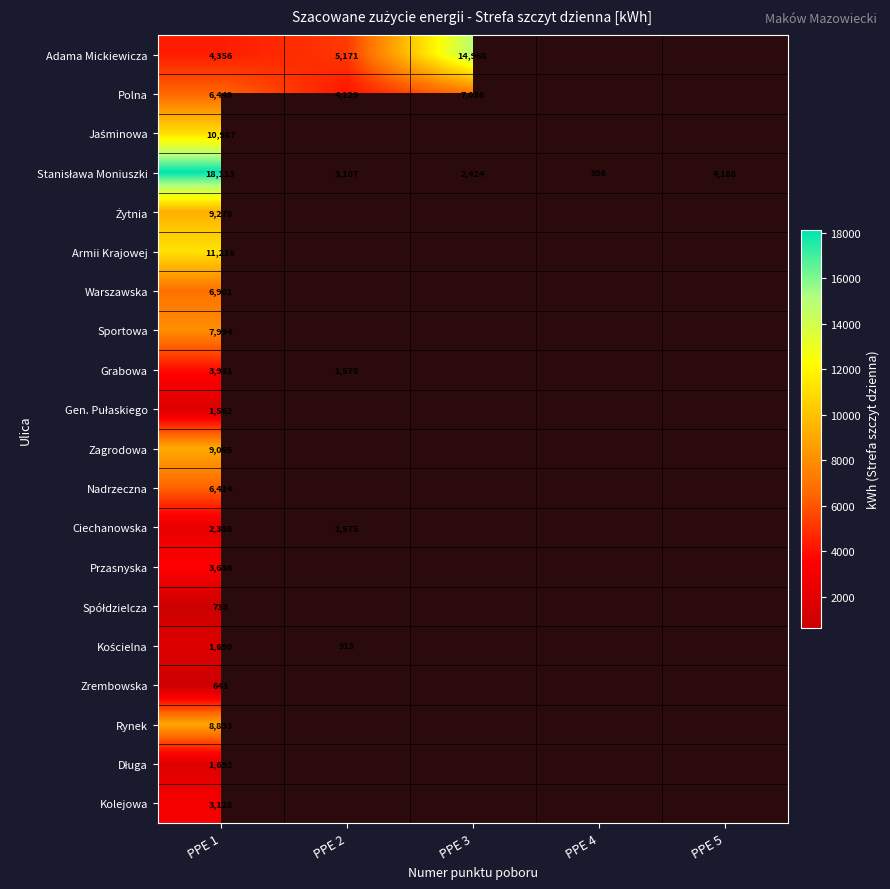

Which series has the largest total across all categories?

Stanisława Moniuszki